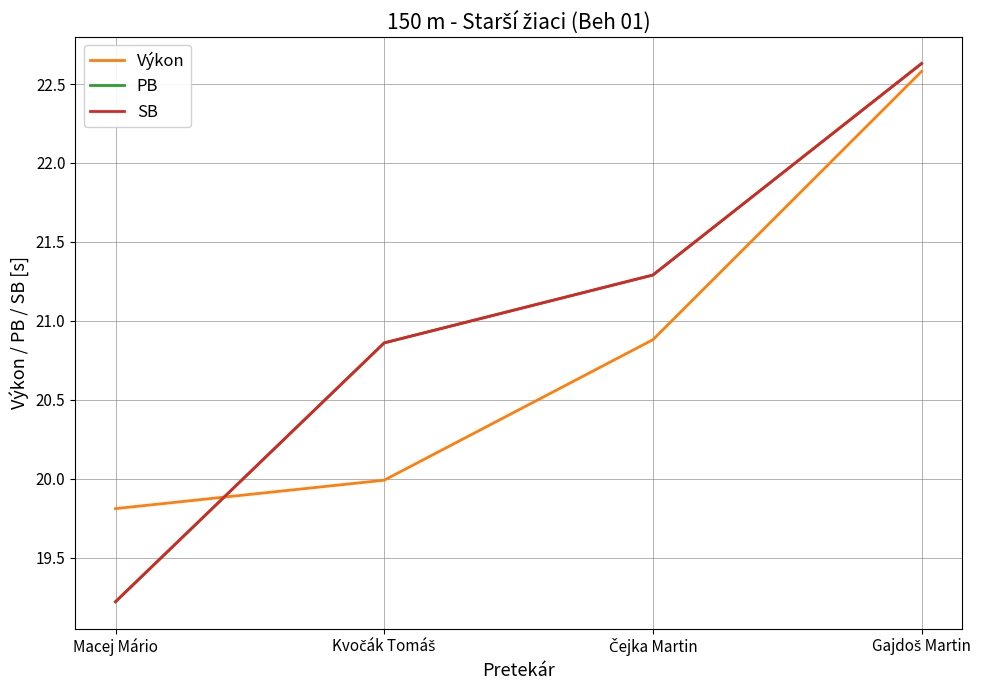

Read the SB value at Čejka Martin.

21.3